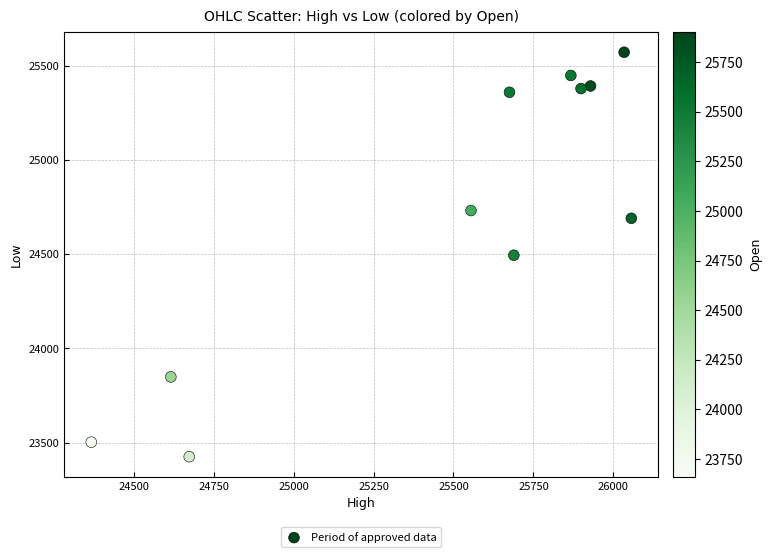

What is the average Y value?

24712.7